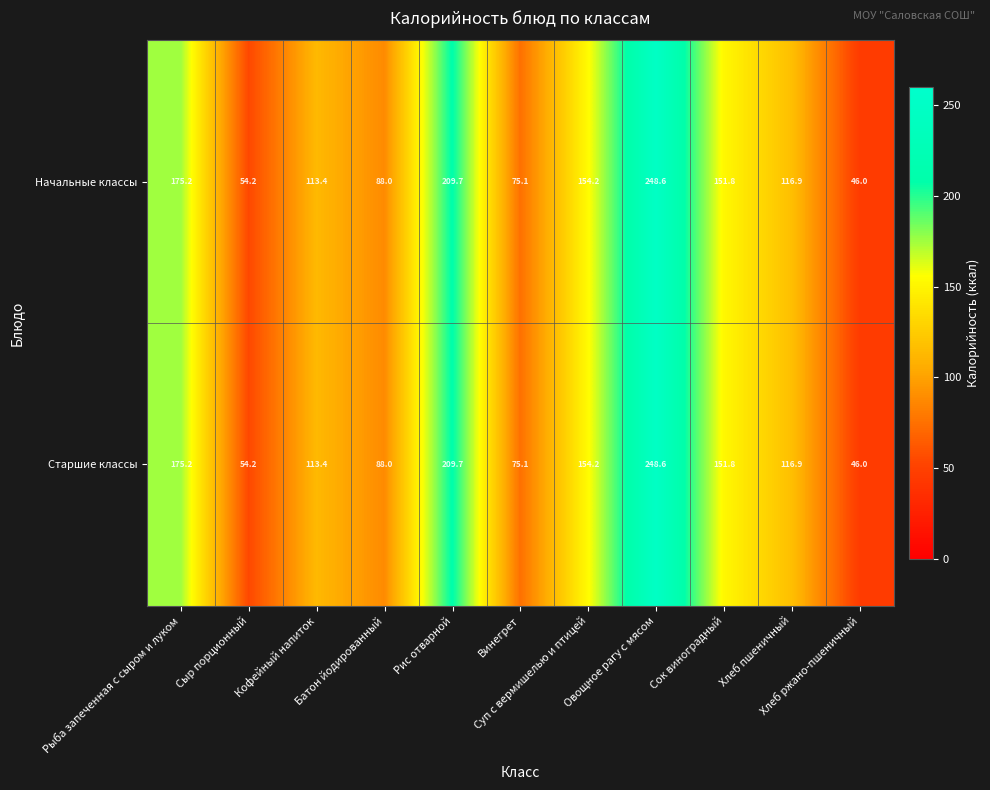

What is the total value across all series at Хлеб ржано-пшеничный?

92.0